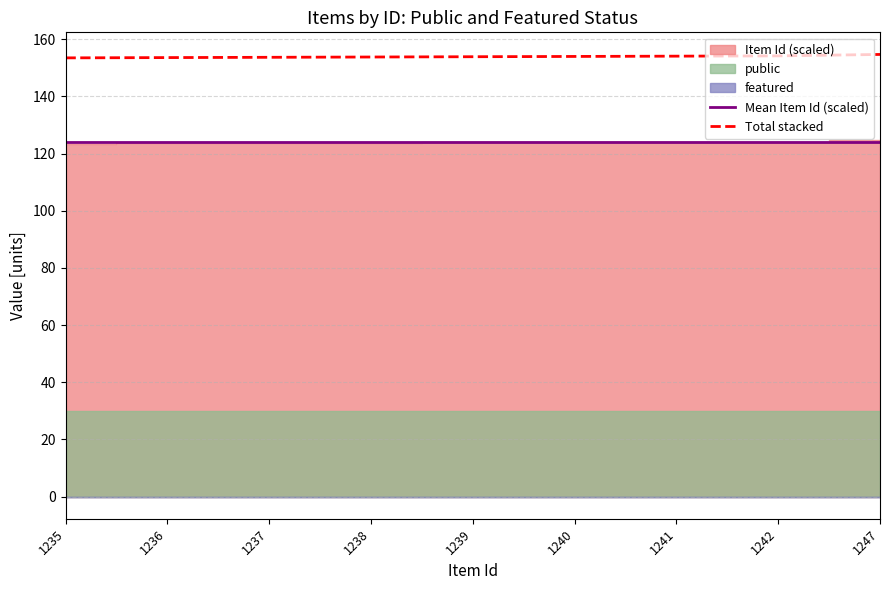

True or false: Total stacked and Mean Item Id (scaled) cross at least once.

False